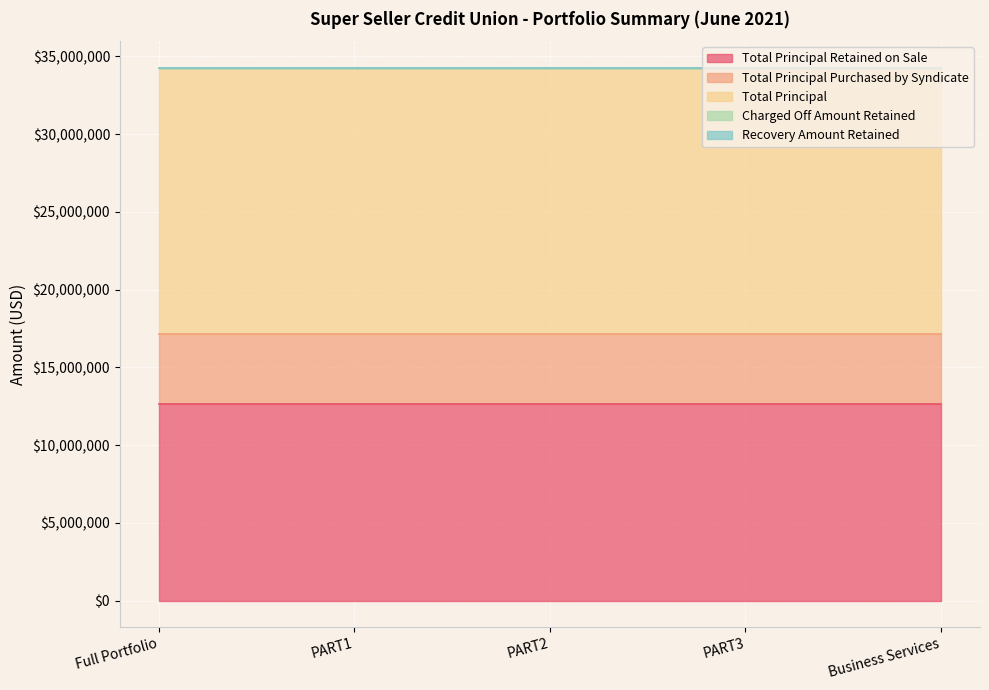

What value does the Total Principal Retained on Sale series have at PART1?

12639161.4